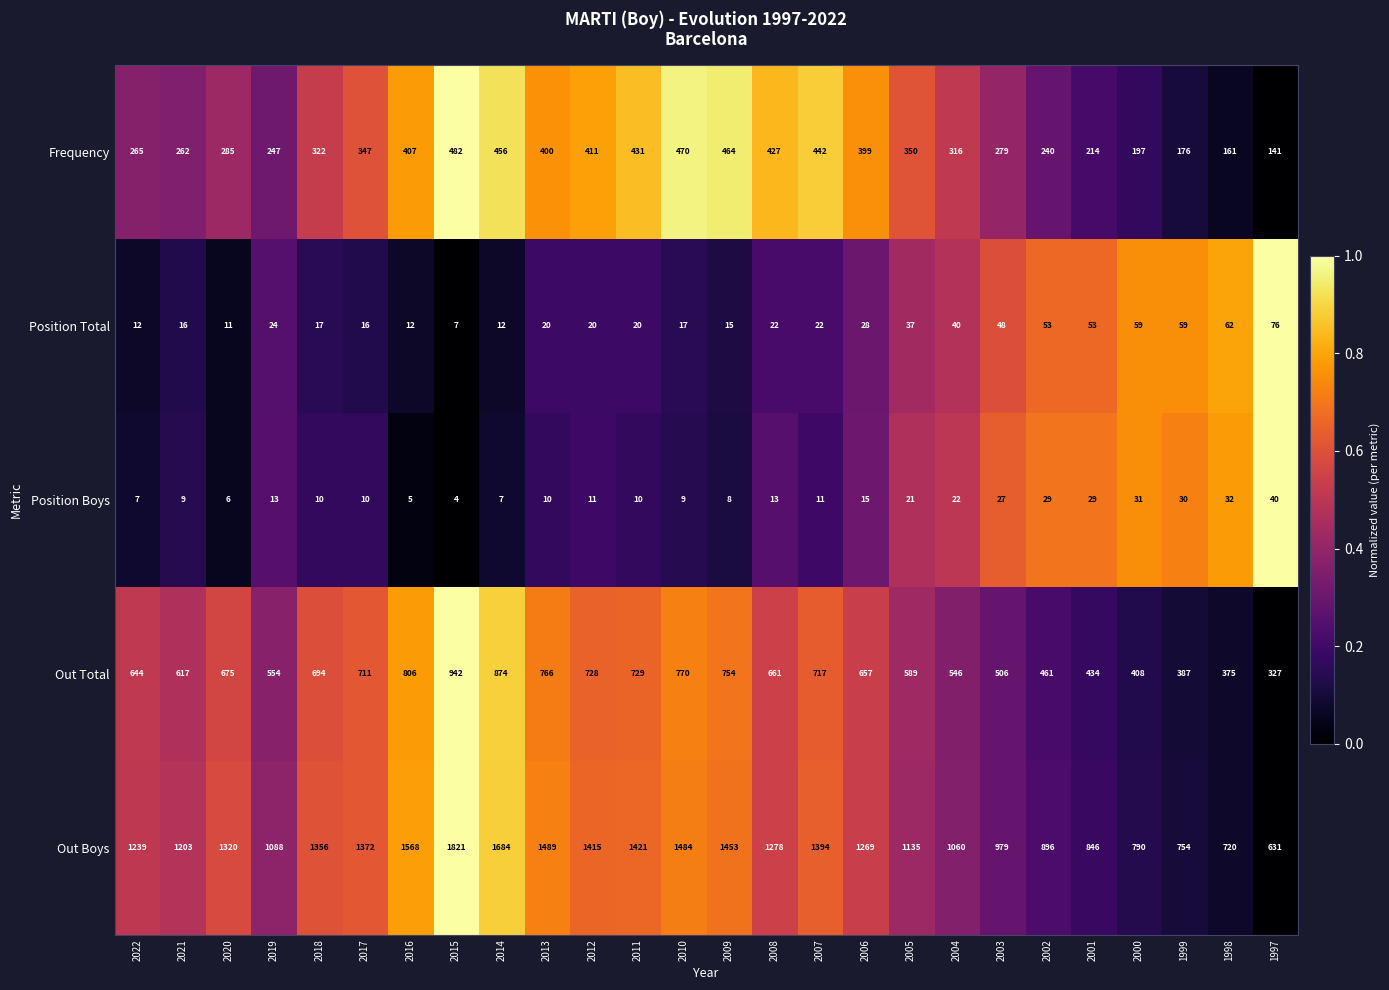

Rank the series by their maximum value, from lowest to highest.

Position Boys, Position Total, Frequency, Out Total, Out Boys